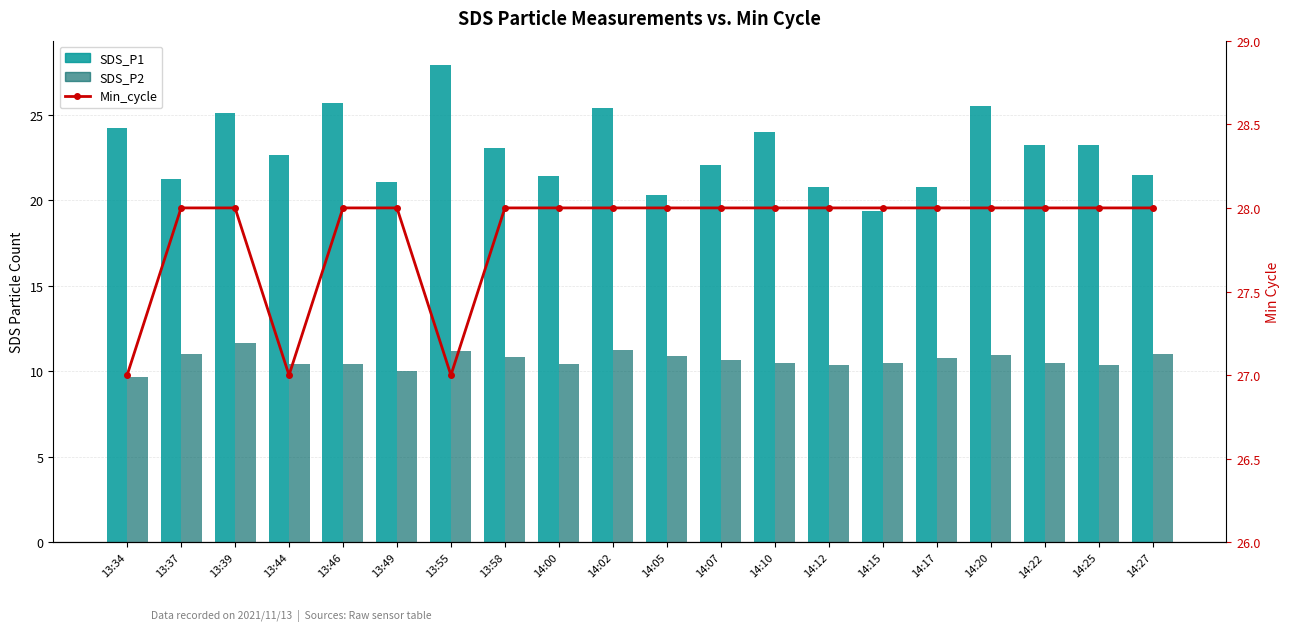

List the series in order of their overall mean, highest first.

Min_cycle, SDS_P1, SDS_P2